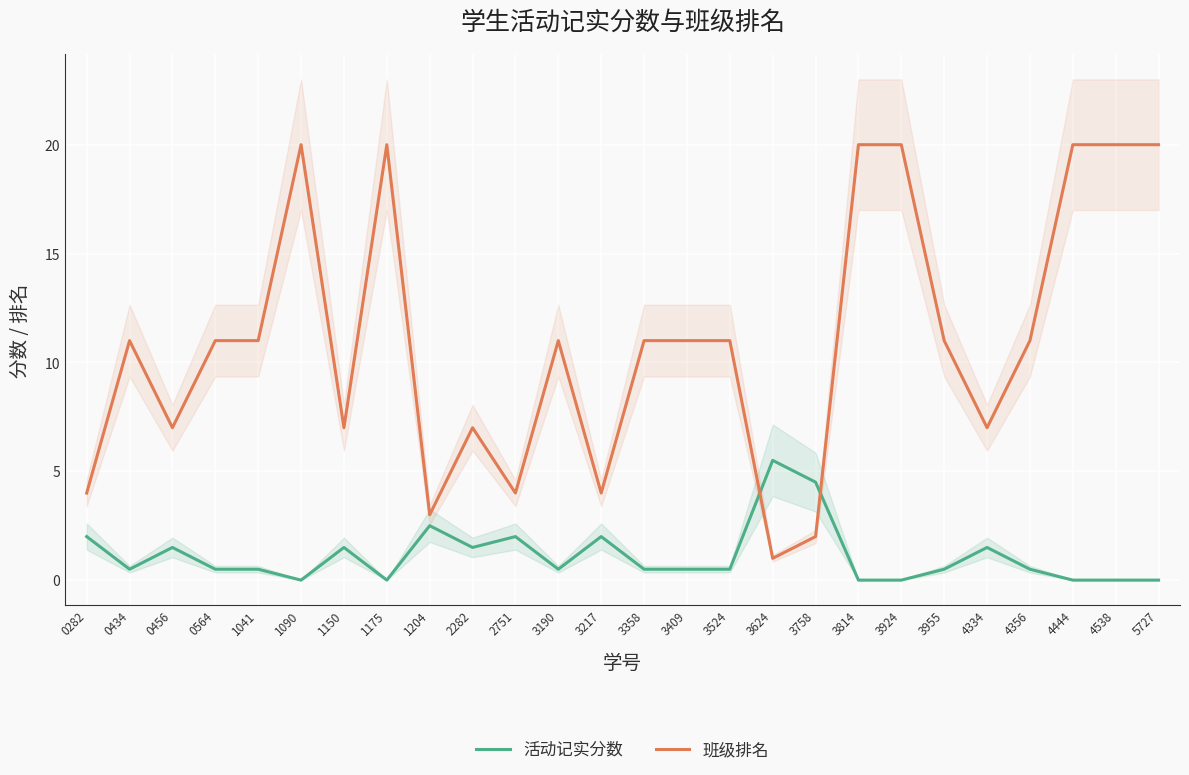

After their last crossing, which series has the higher values: 活动记实分数 or 班级排名?

班级排名